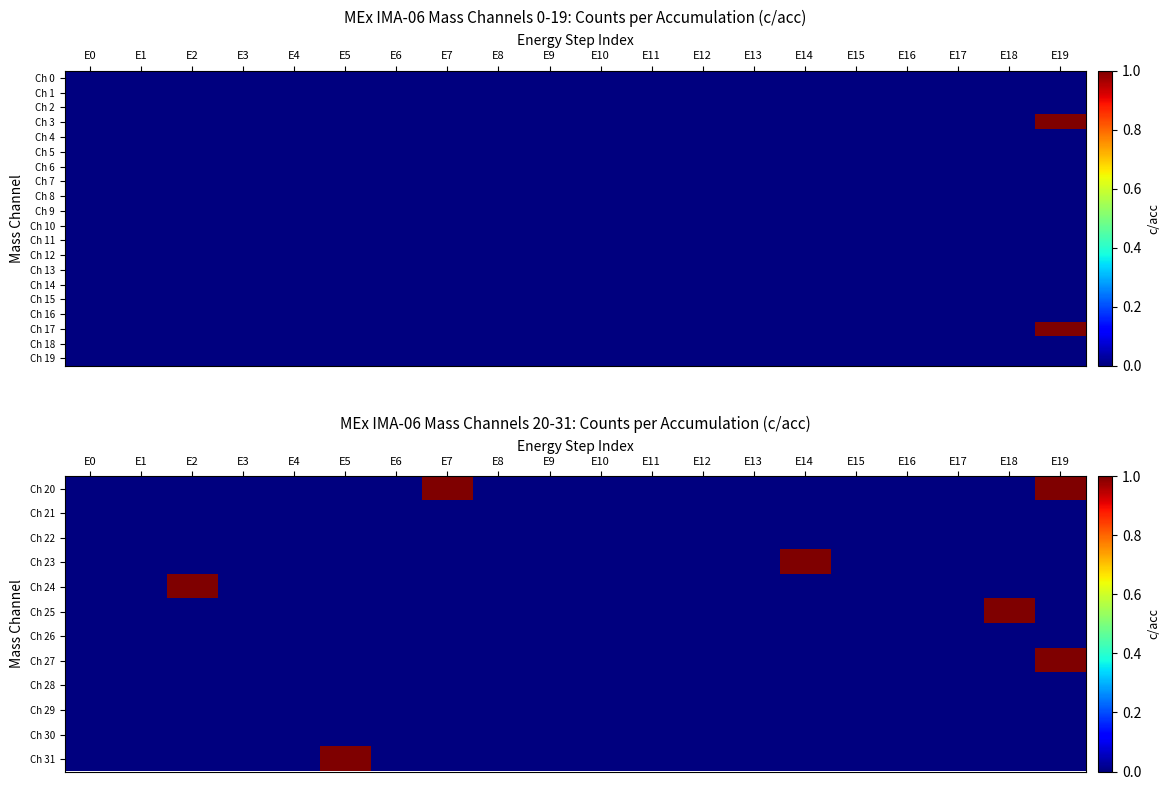

At how many categories does at least one series exceed 0?

6